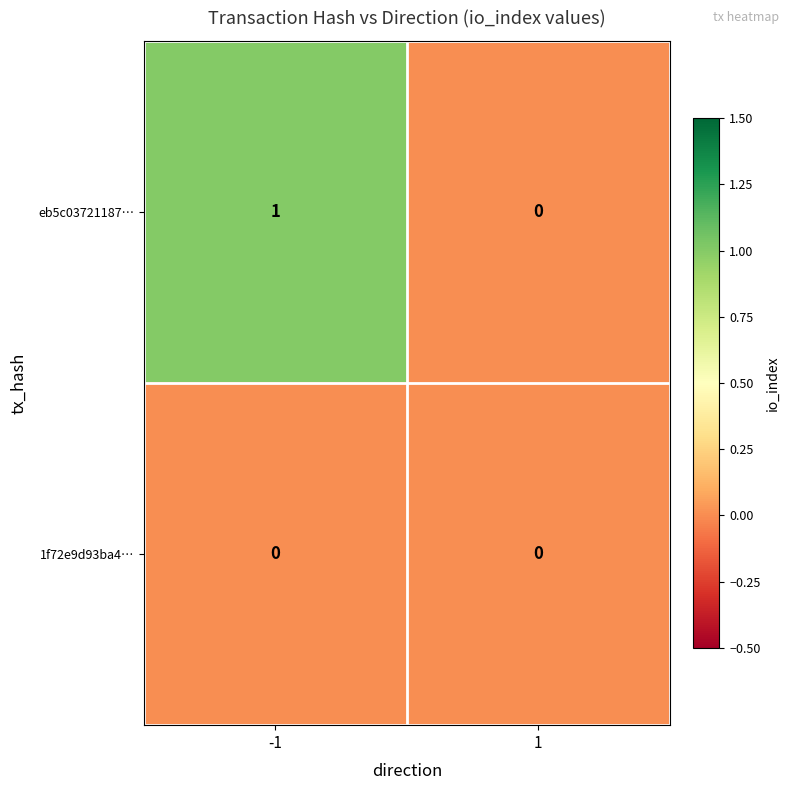

Rank the series at -1 from highest to lowest value.

eb5c03721187…, 1f72e9d93ba4…